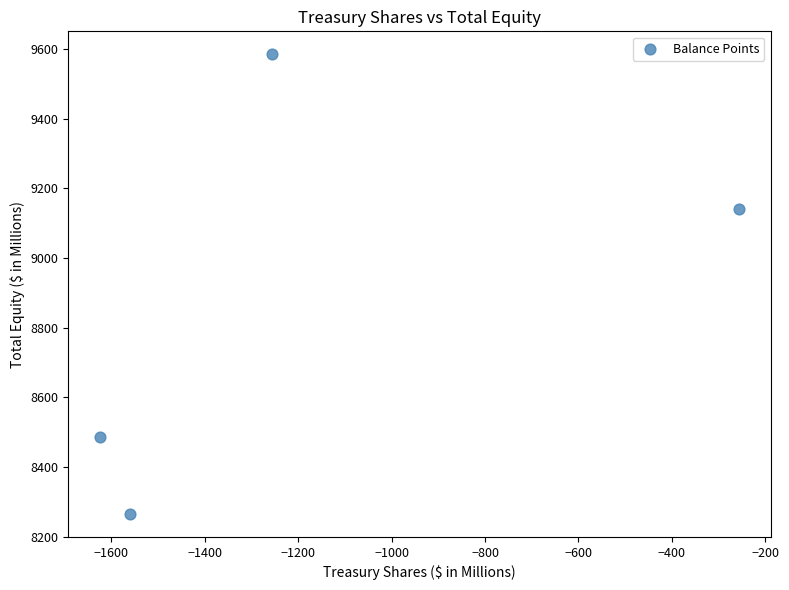

What Y value in the scatter plot is closest to 8925?

9141